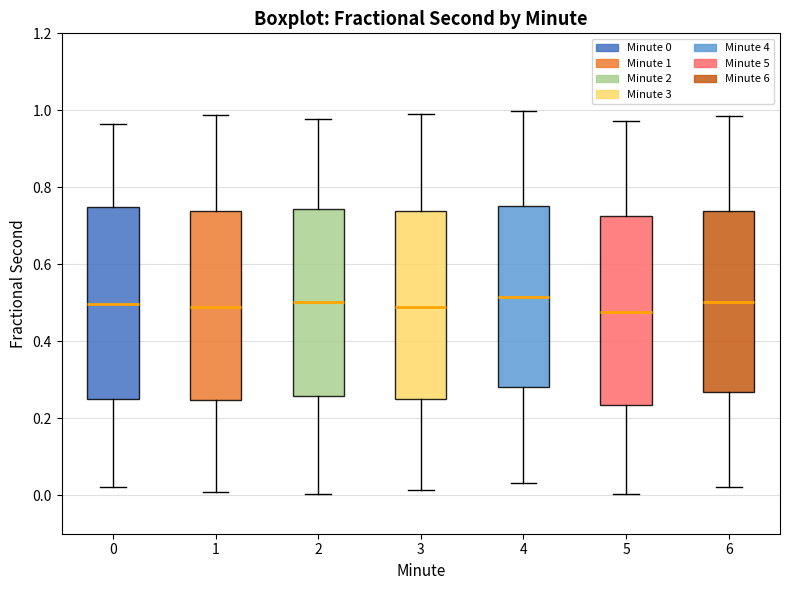

Where does the lower whisker of the box at x = 6 end on the y-axis? The values are not printed on the chart, so give them approximately, as read against the axis.

0.02